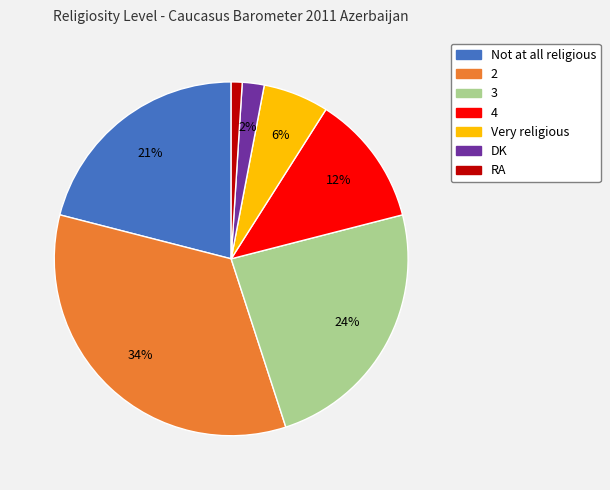

To the nearest percent, what portion does 4 represent?

12%